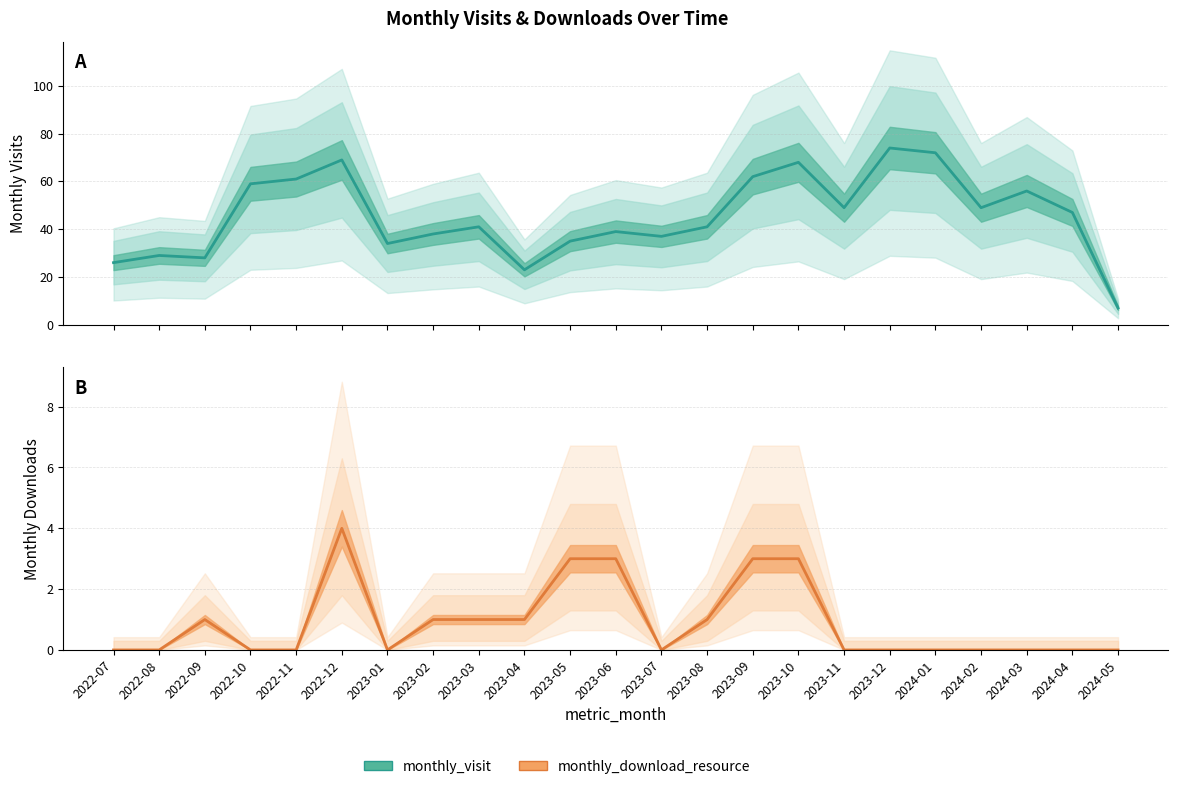

At how many categories does at least one series exceed 8?

22